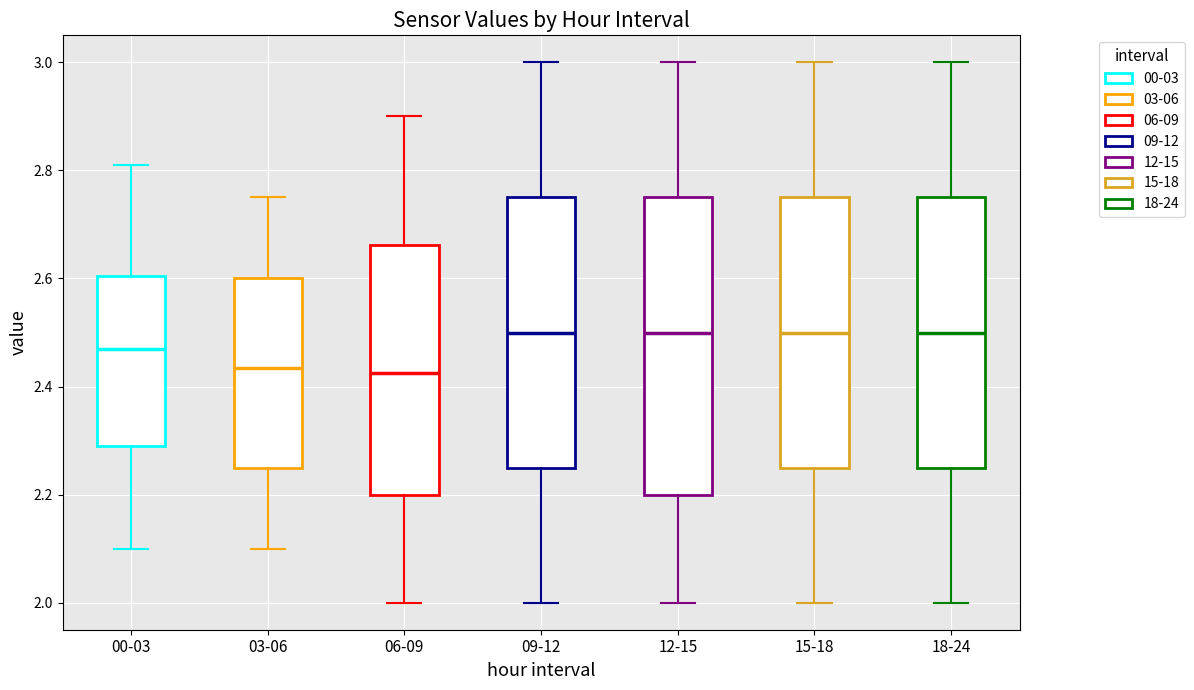

Comparing the boxes themselves (not the whiskers), which one is the tallest?

12-15